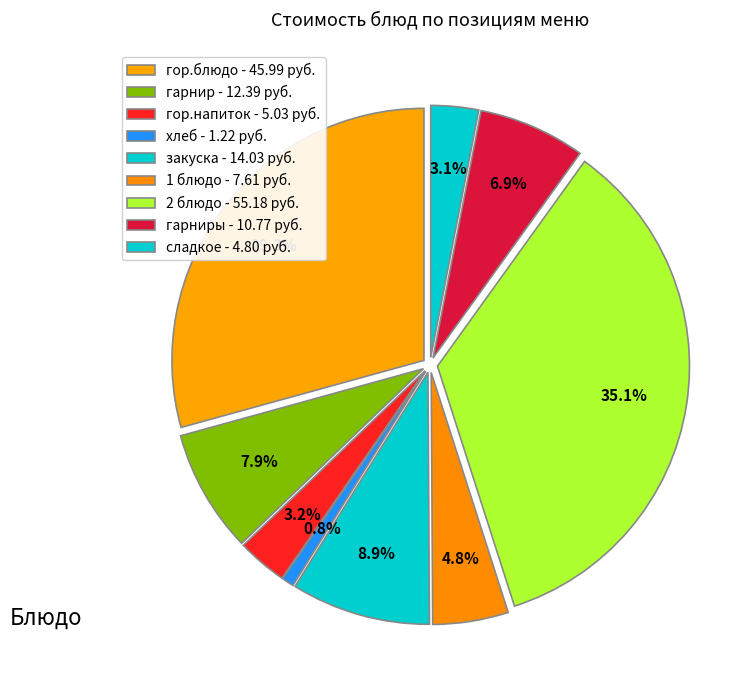

Which category has the biggest portion of the pie?

2 блюдо